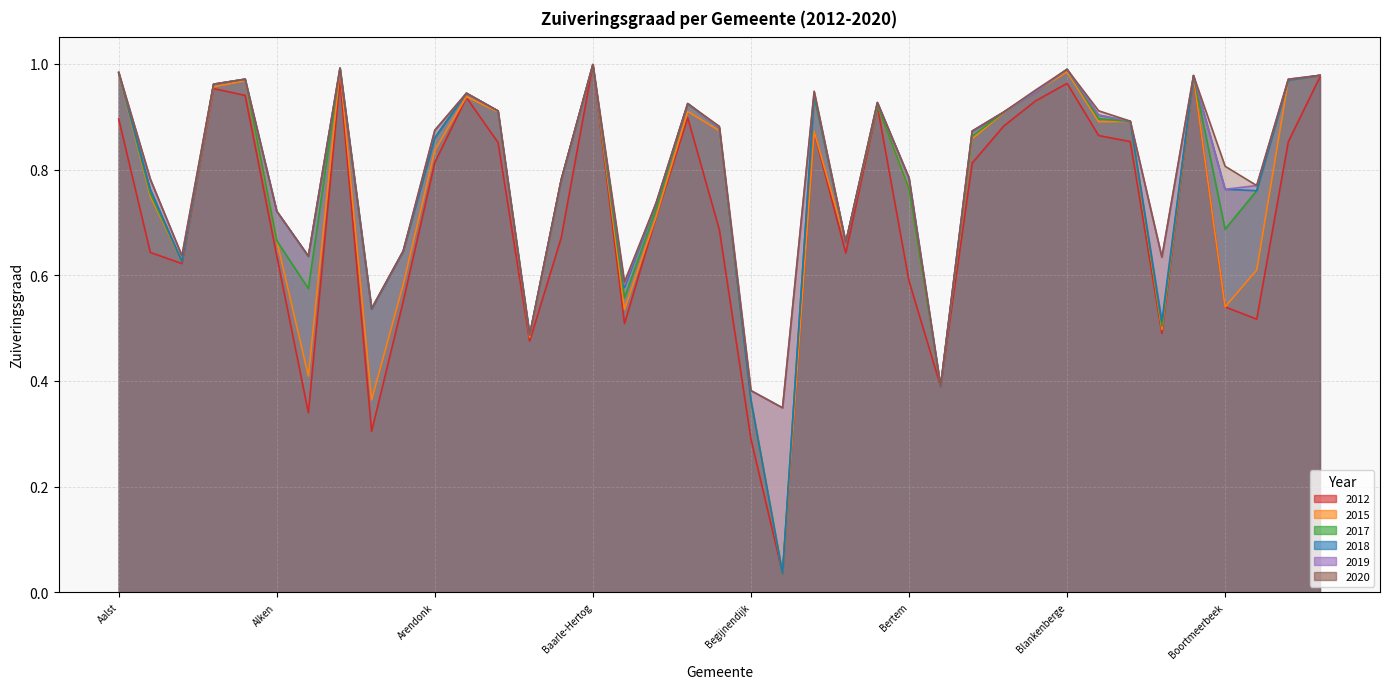

What is the total value across all series at Bertem?

4.5